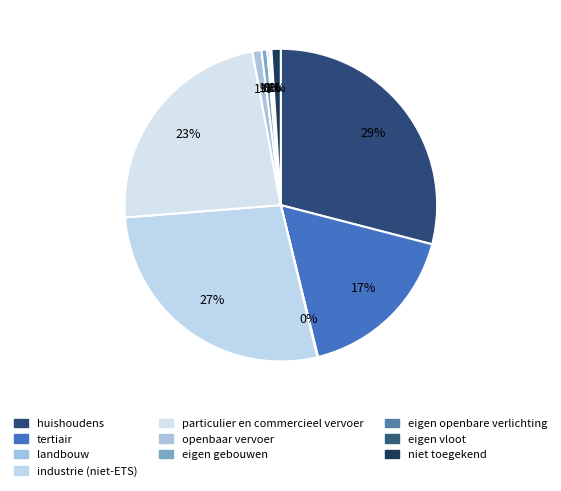

To the nearest percent, what is the average slice percentage?

10%